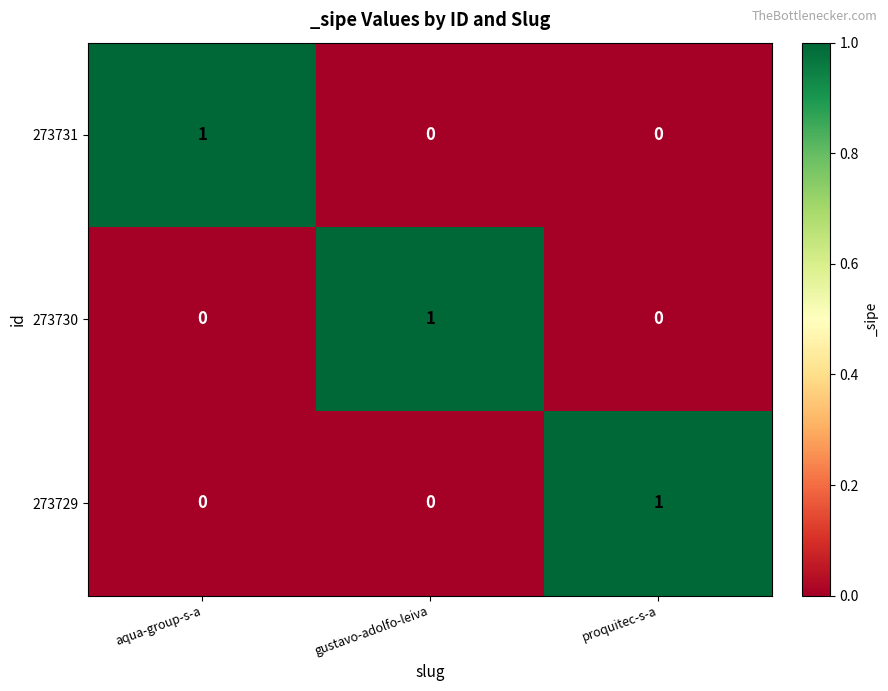

Reading left to right, what are all the values shown in this chart?

273731: aqua-group-s-a=1	gustavo-adolfo-leiva=0	proquitec-s-a=0
273730: aqua-group-s-a=0	gustavo-adolfo-leiva=1	proquitec-s-a=0
273729: aqua-group-s-a=0	gustavo-adolfo-leiva=0	proquitec-s-a=1